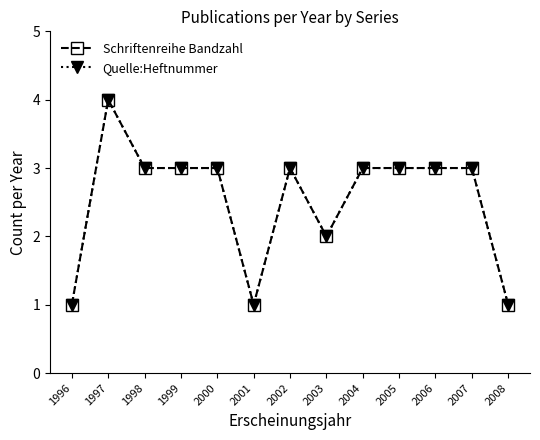

True or false: Quelle:Heftnummer and Schriftenreihe Bandzahl intersect in this chart.

False